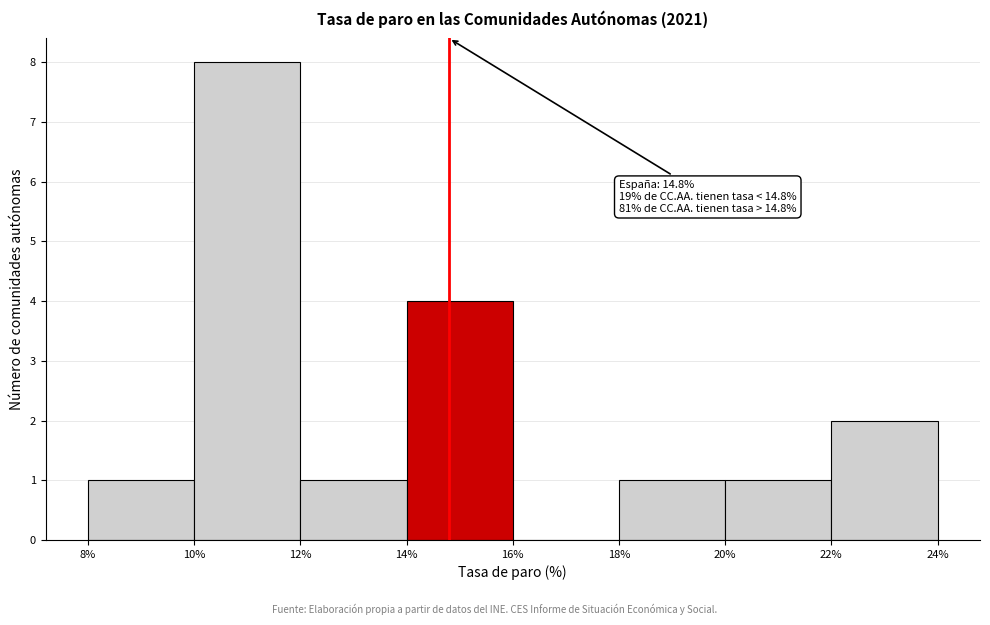

Which range on the x-axis has the tallest bar?

10% to 12%